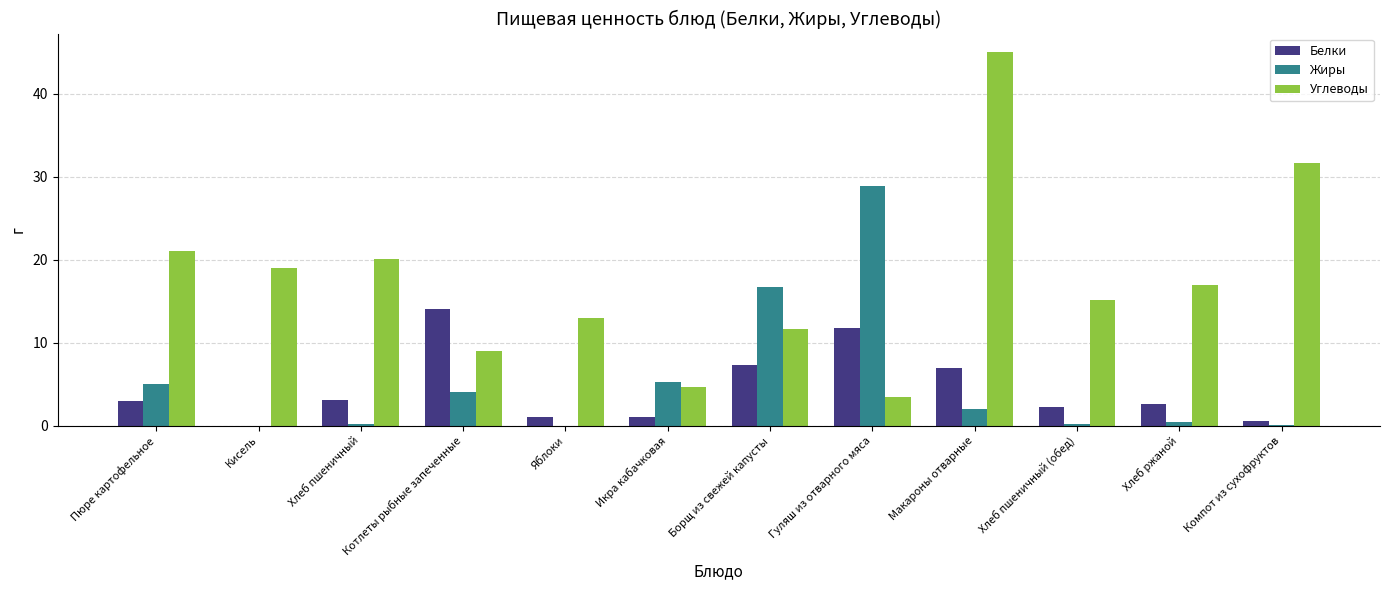

What is the maximum value shown in the chart?

45.0